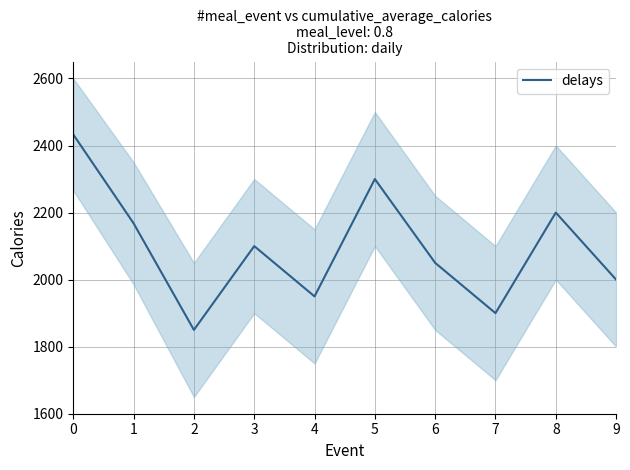

Between 8 and 1, which is larger?

8